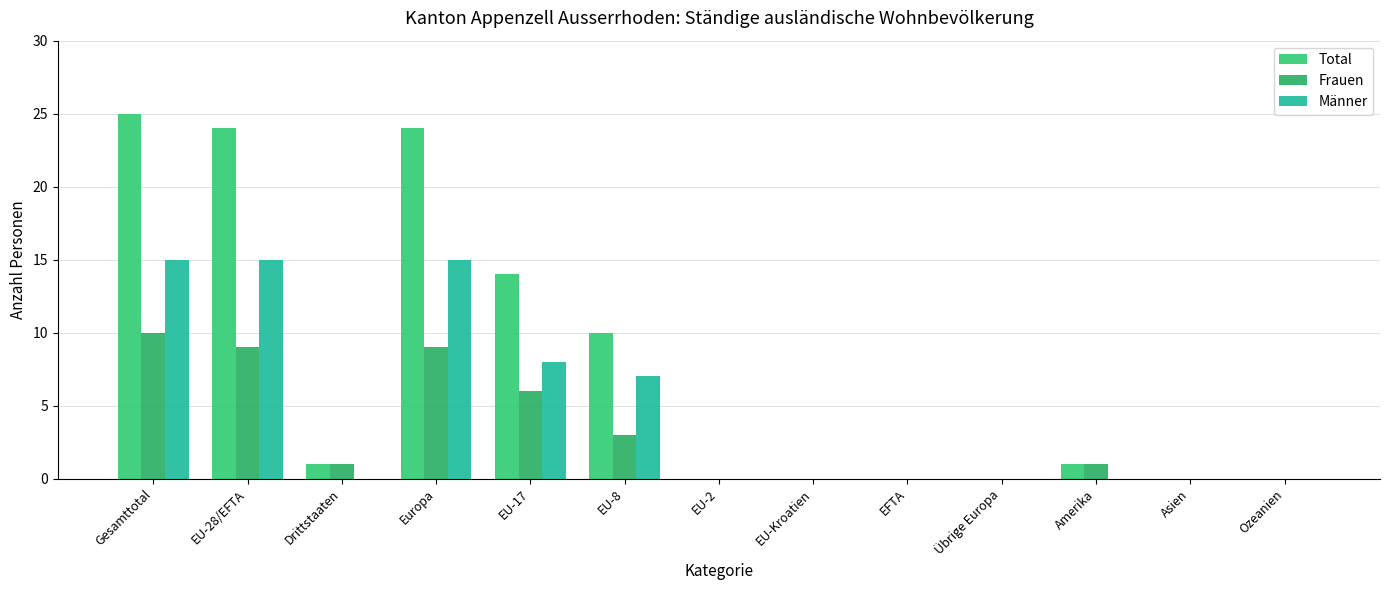

Which series has the largest range (max minus min)?

Total